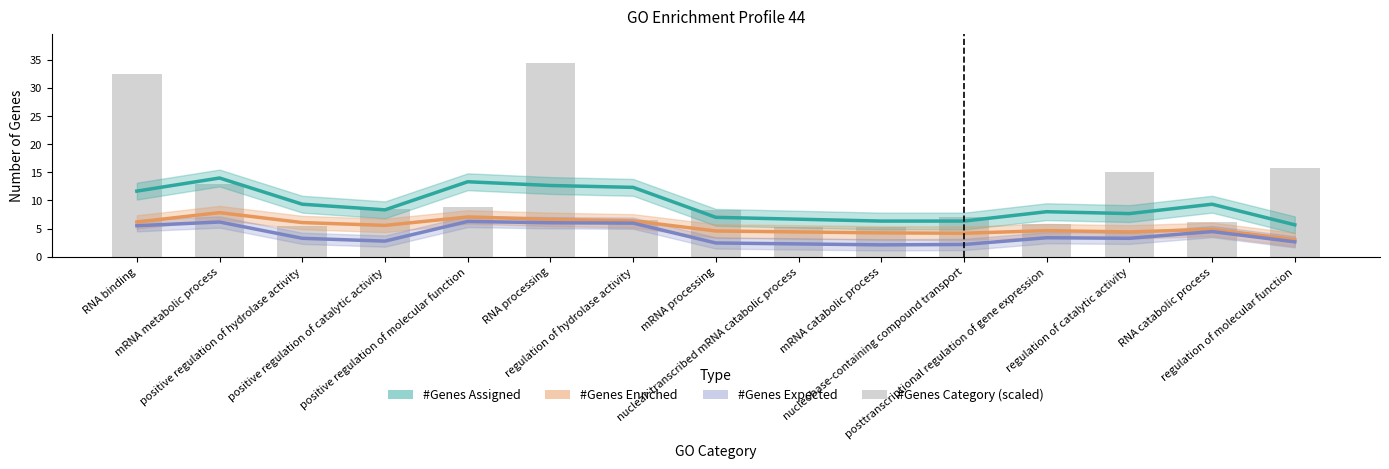

List the series in order of their peak value, lowest first.

#Genes Expected, #Genes Enriched, #Genes Assigned, #Genes Category (scaled)